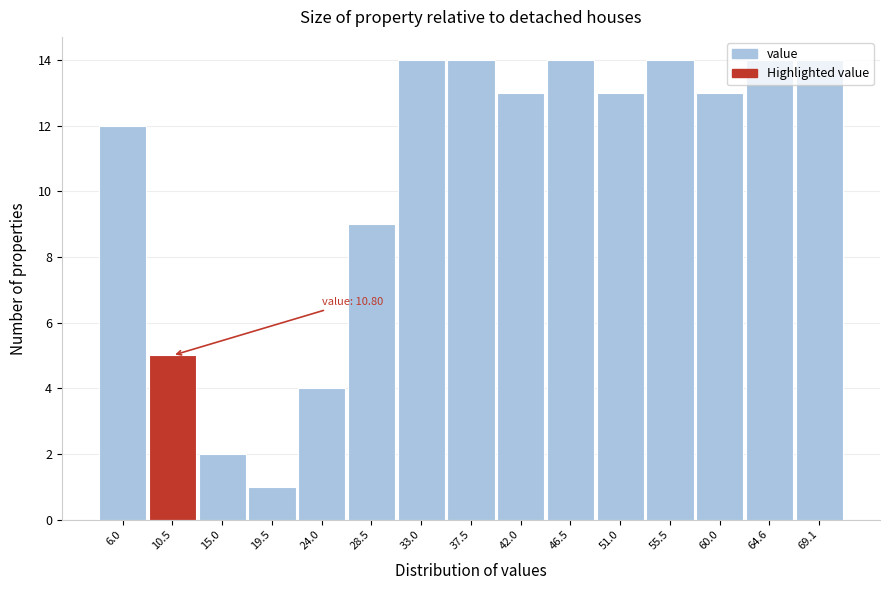

What is the label of the 12th bar from the left?

55.5